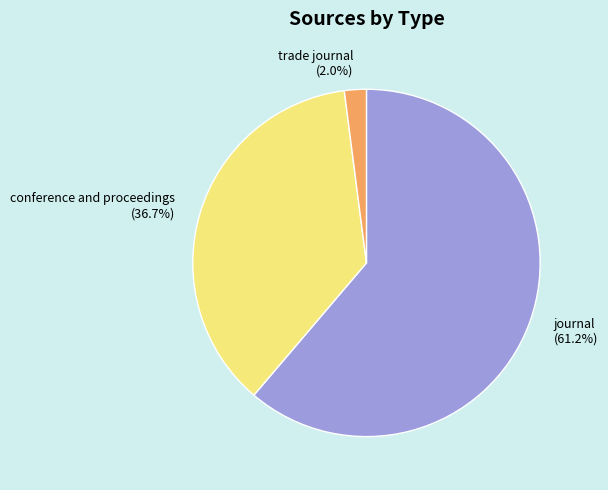

Do conference and proceedings and trade journal together represent more than half of the pie?

No